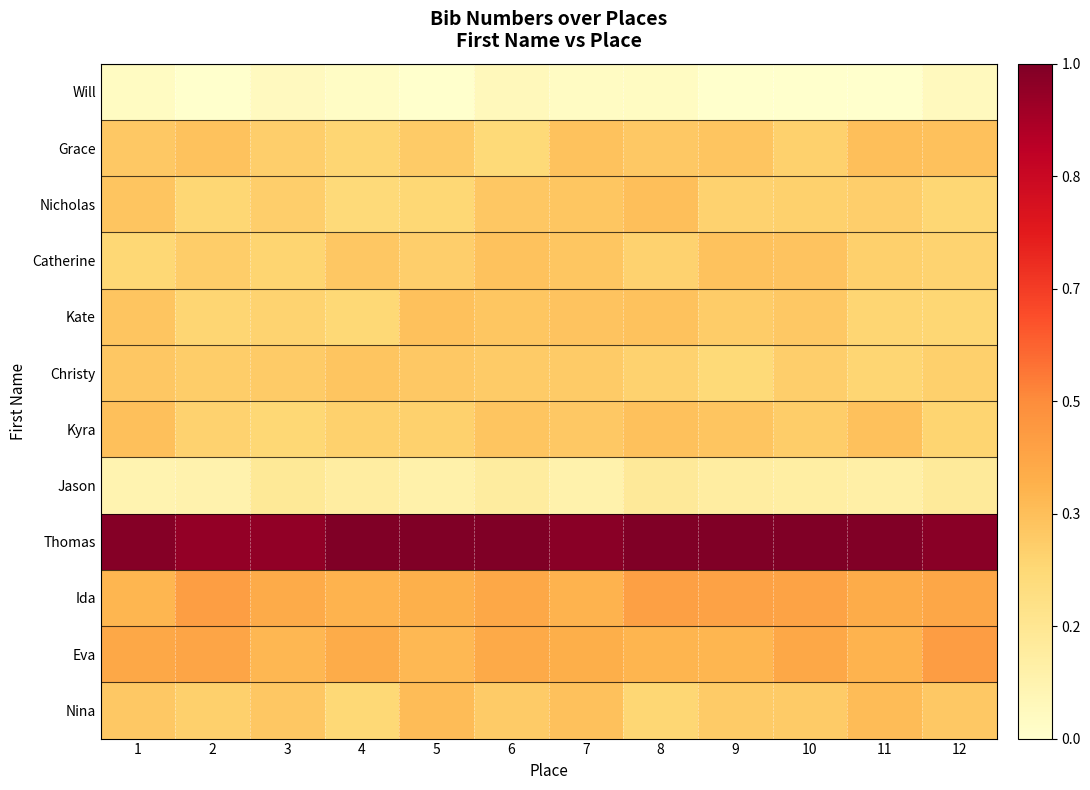

At how many categories does at least one series exceed 0?

12